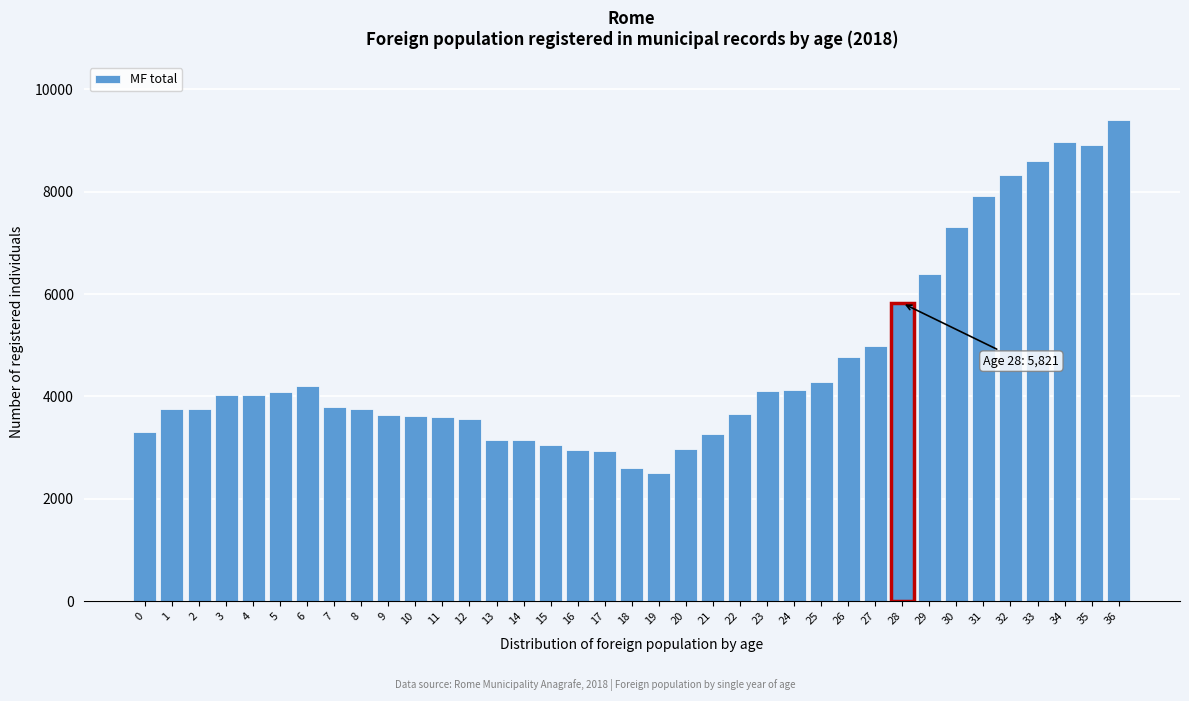

Which has a higher value, 25 or 14?

25